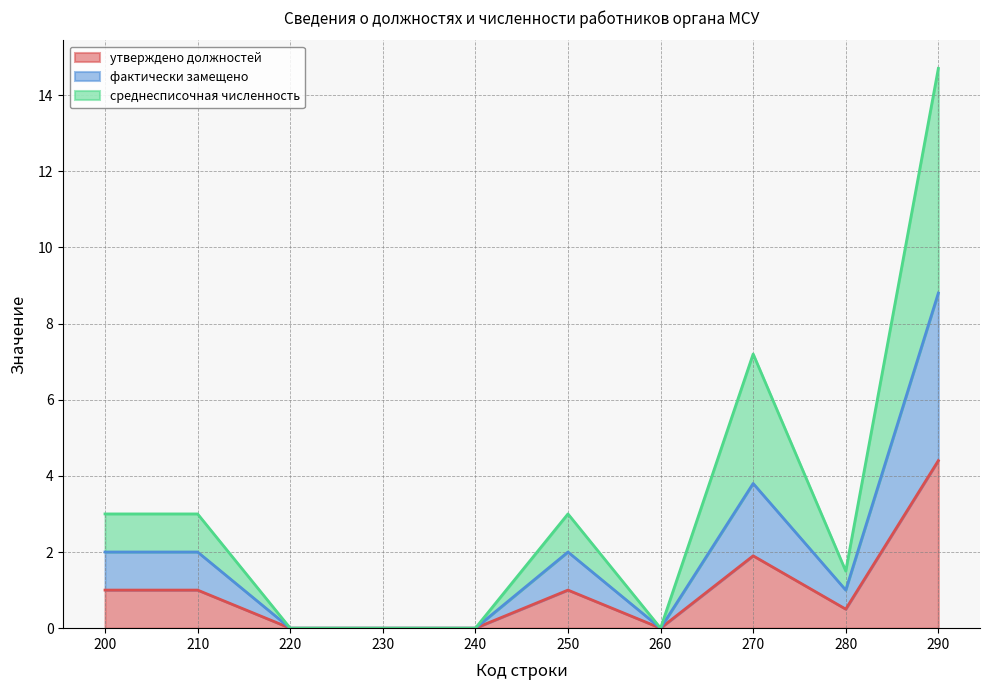

How many data points in фактически замещено are less than 2?

5